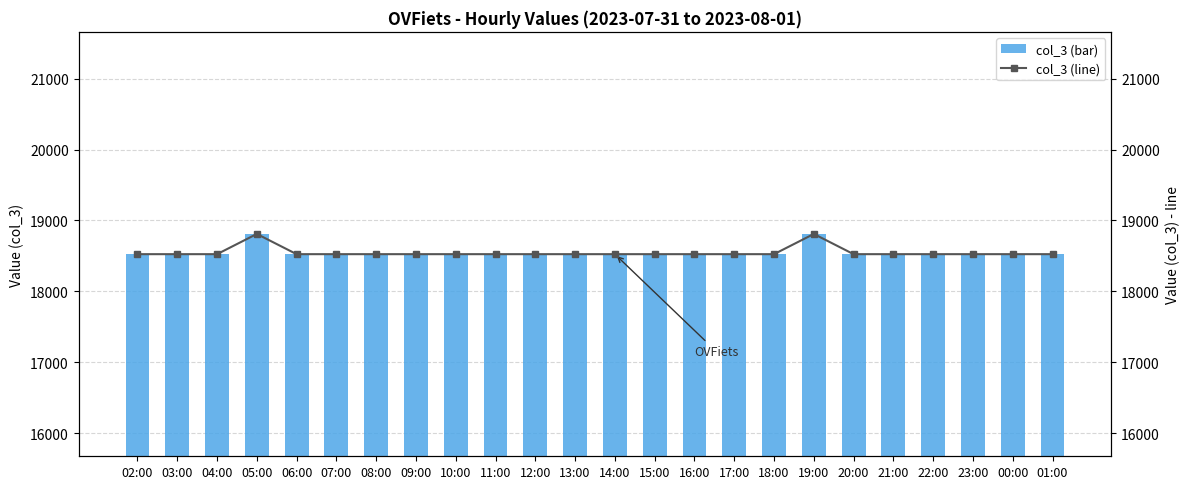

What is the difference between the maximum and second lowest values in the col_3 (bar) series?

285